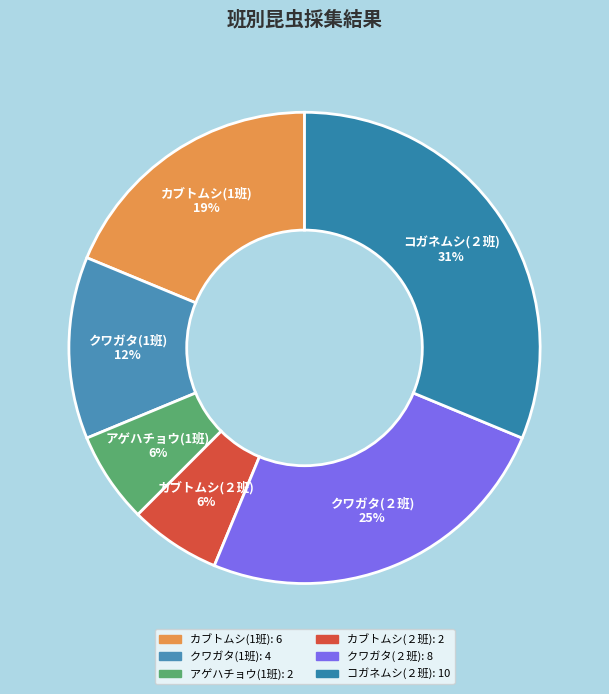

What is the largest slice in the pie chart?

コガネムシ(２班)